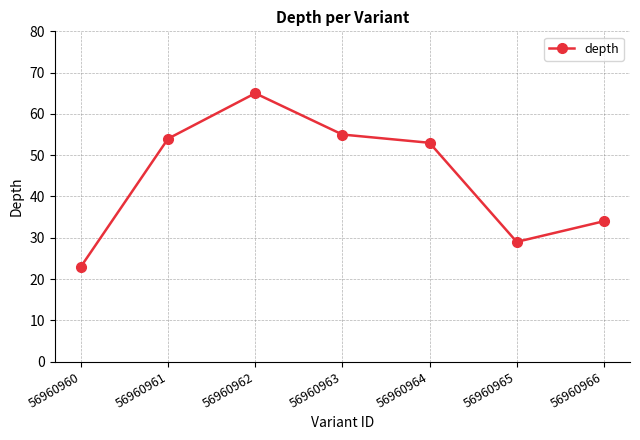

At which category does the chart reach its minimum across all series?

56960960